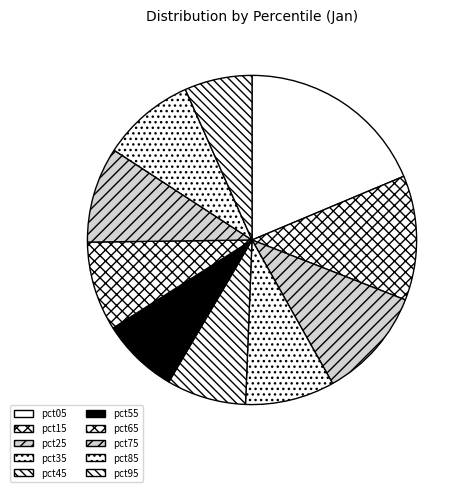

How many slices are in this pie chart?

10